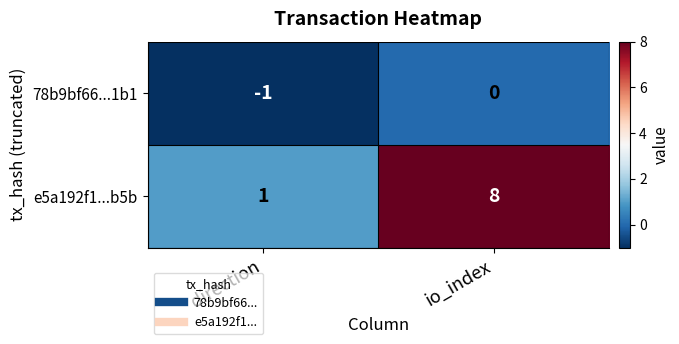

How many data points does each series have?

2